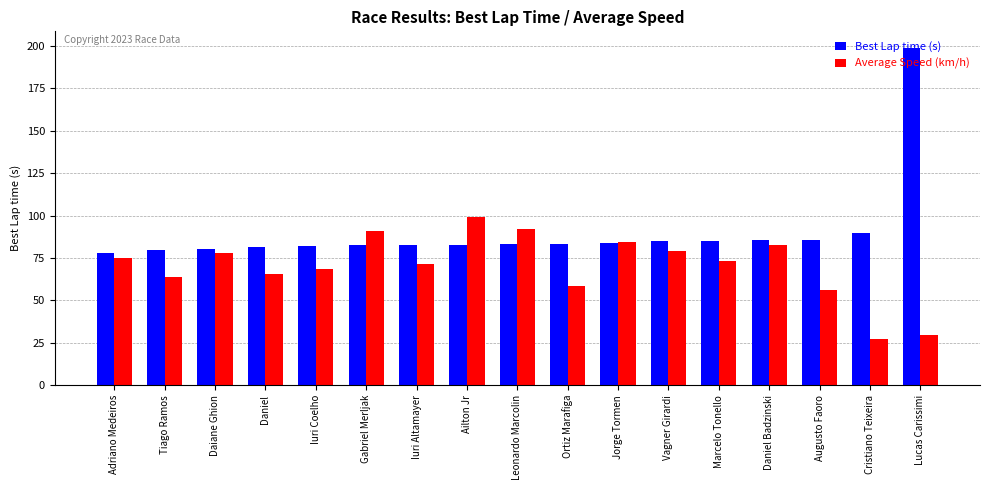

What is the approximate value of Best Lap time (s) at Daniel?

81.3